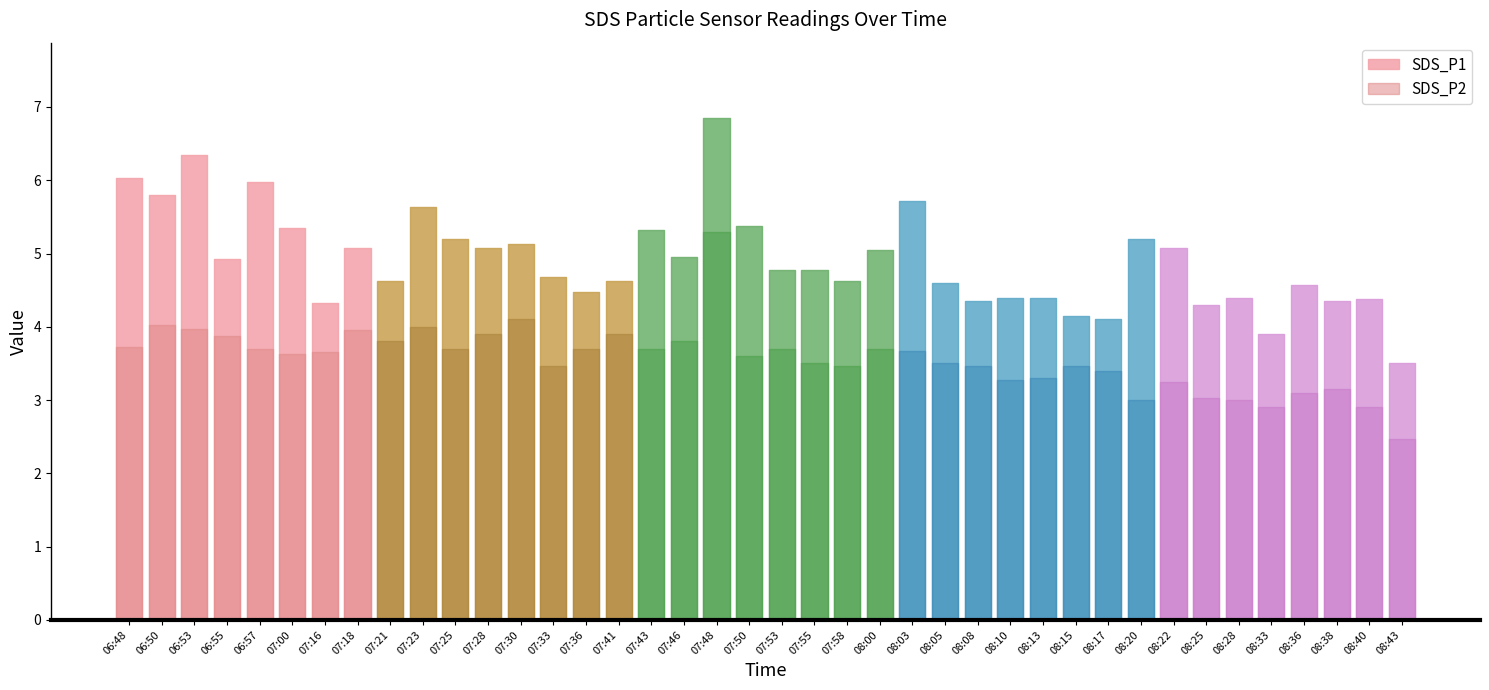

Which series has the largest total across all categories?

SDS_P1